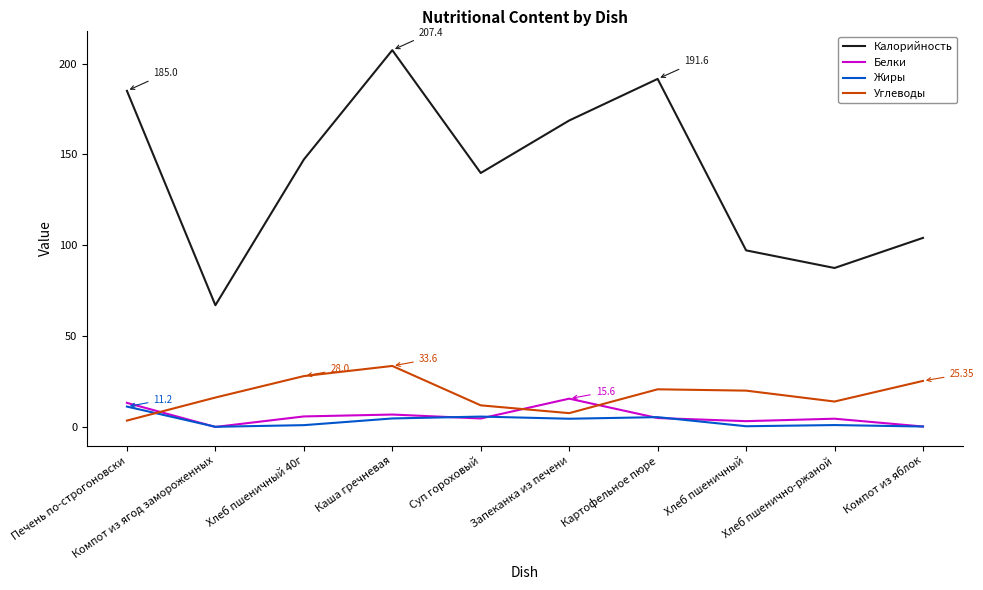

True or false: Жиры and Калорийность cross at least once.

False